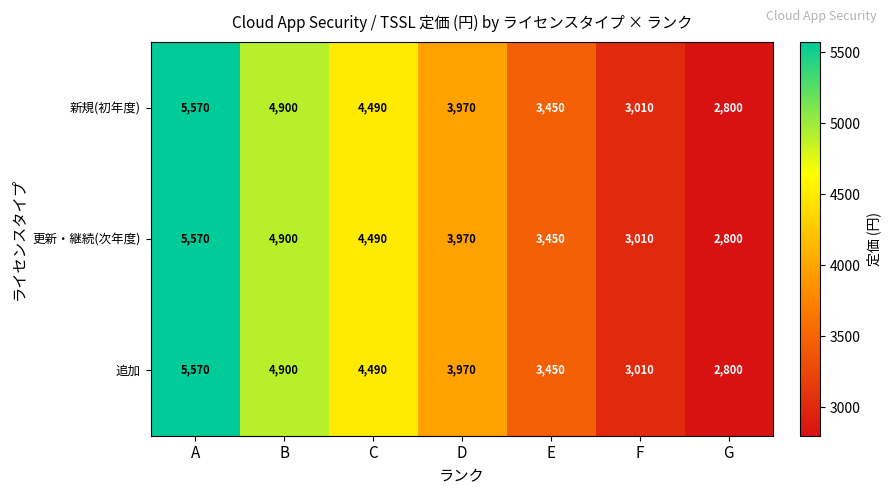

True or false: 追加 has a value of 3010 at F.

True